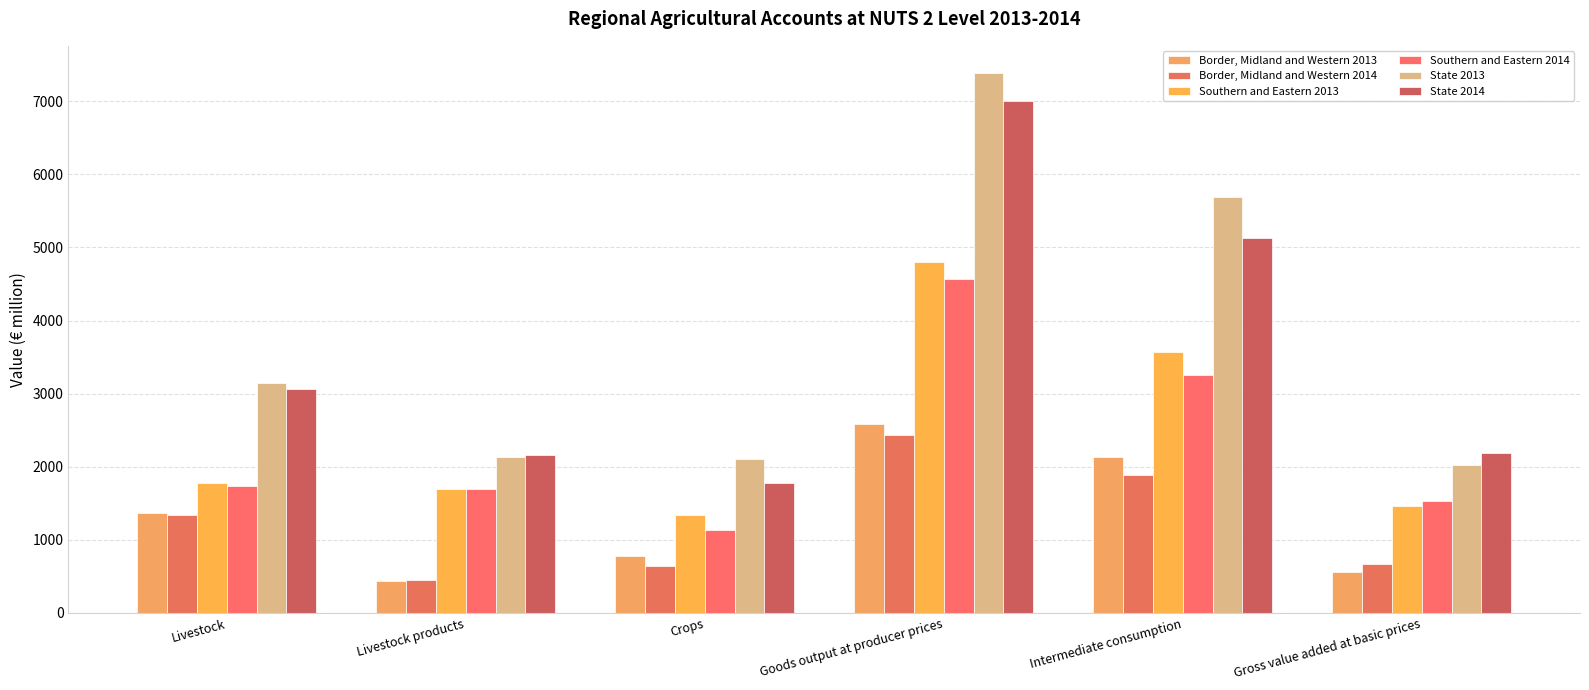

How many bars are there in each group?

6